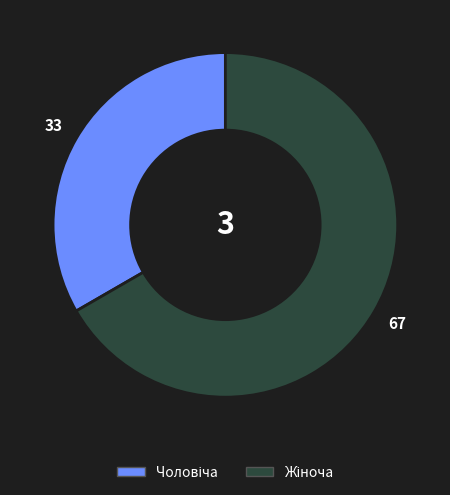

Is there any slice that represents more than half of the pie?

Yes